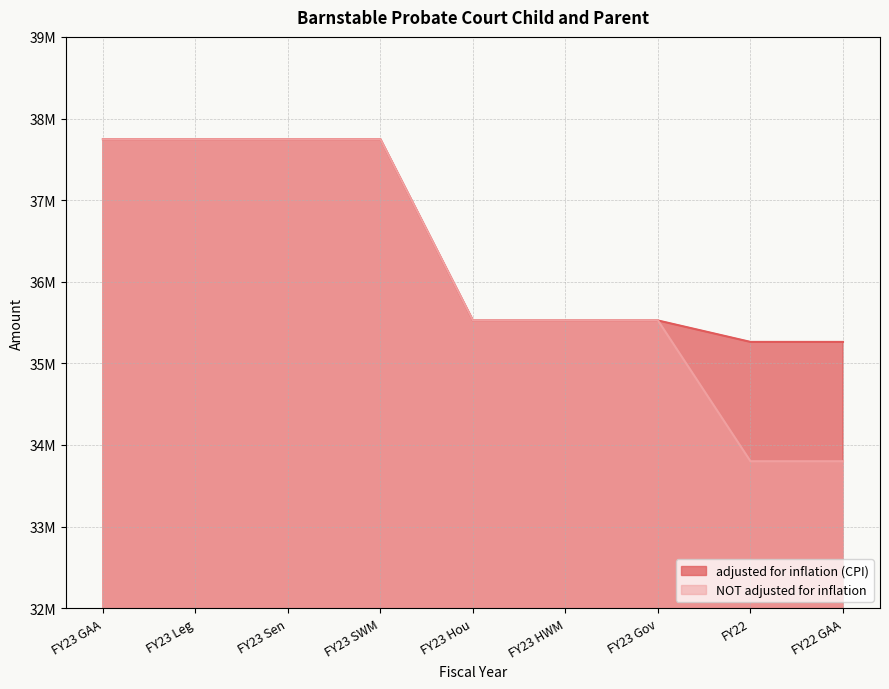

What is the label of the 5th point from the right?

FY23 Hou